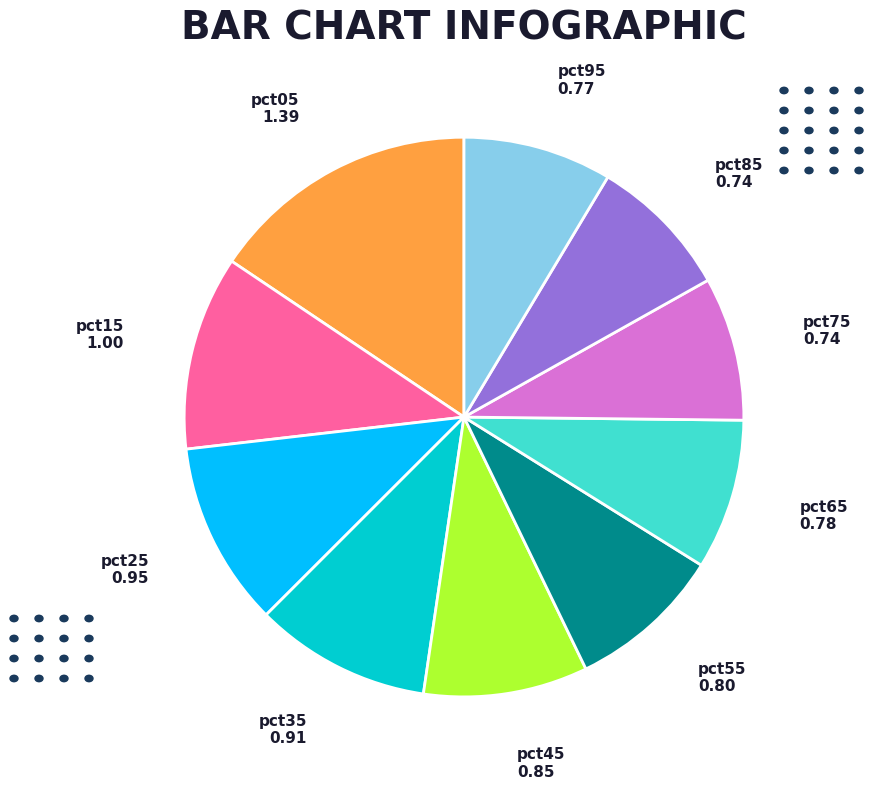

Is there a majority slice in this chart?

No